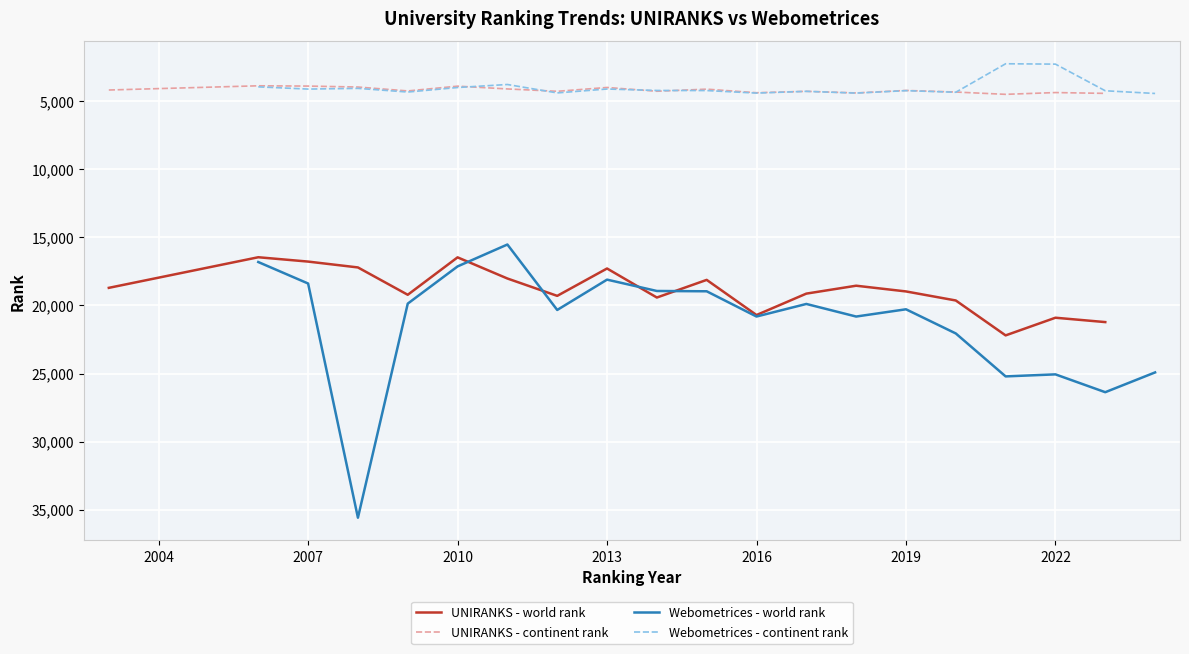

What is the value of the Webometrices - continent rank point at the 13th from the left?

4395